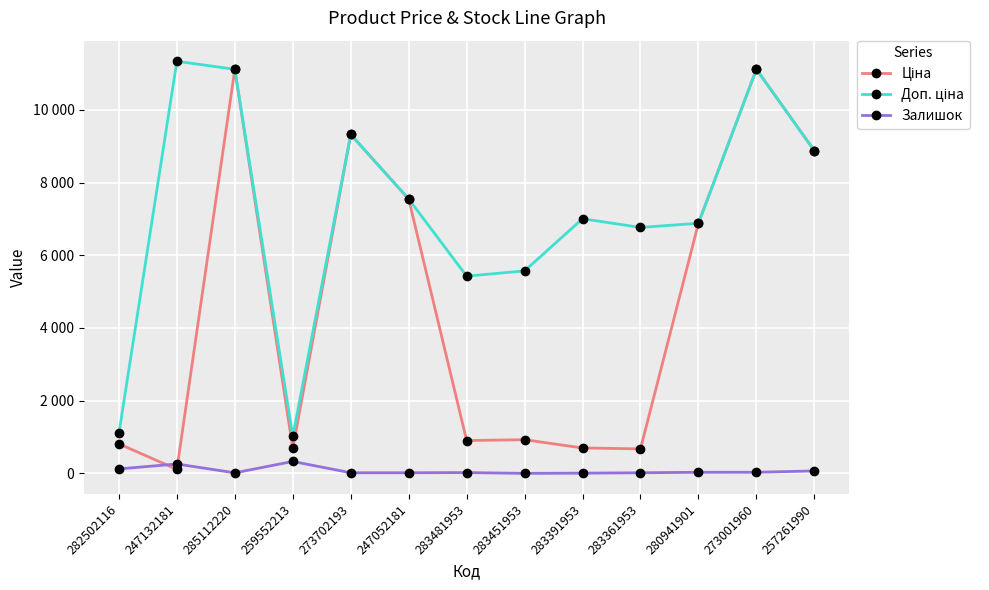

Does the chart have visible grid lines?

Yes